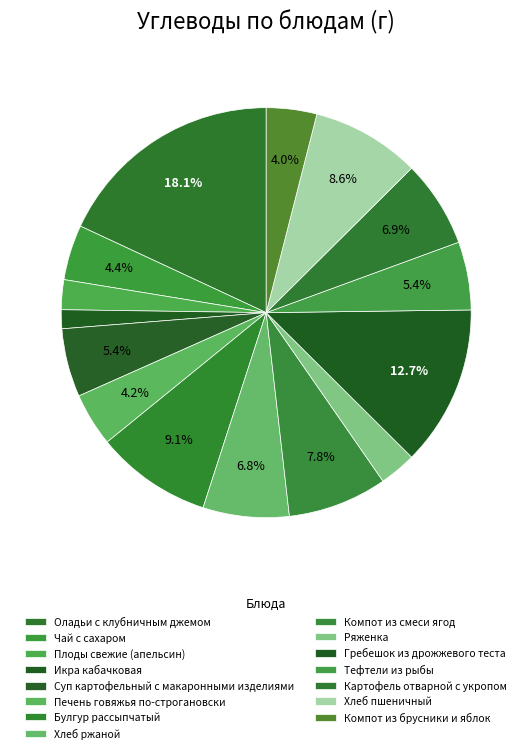

How many segments does this pie chart have?

15